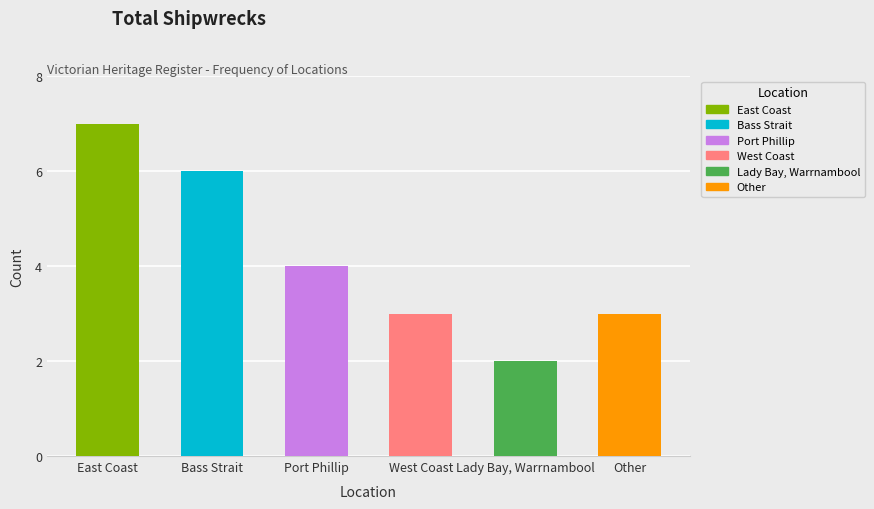

Where does the data first go above 4?

East Coast